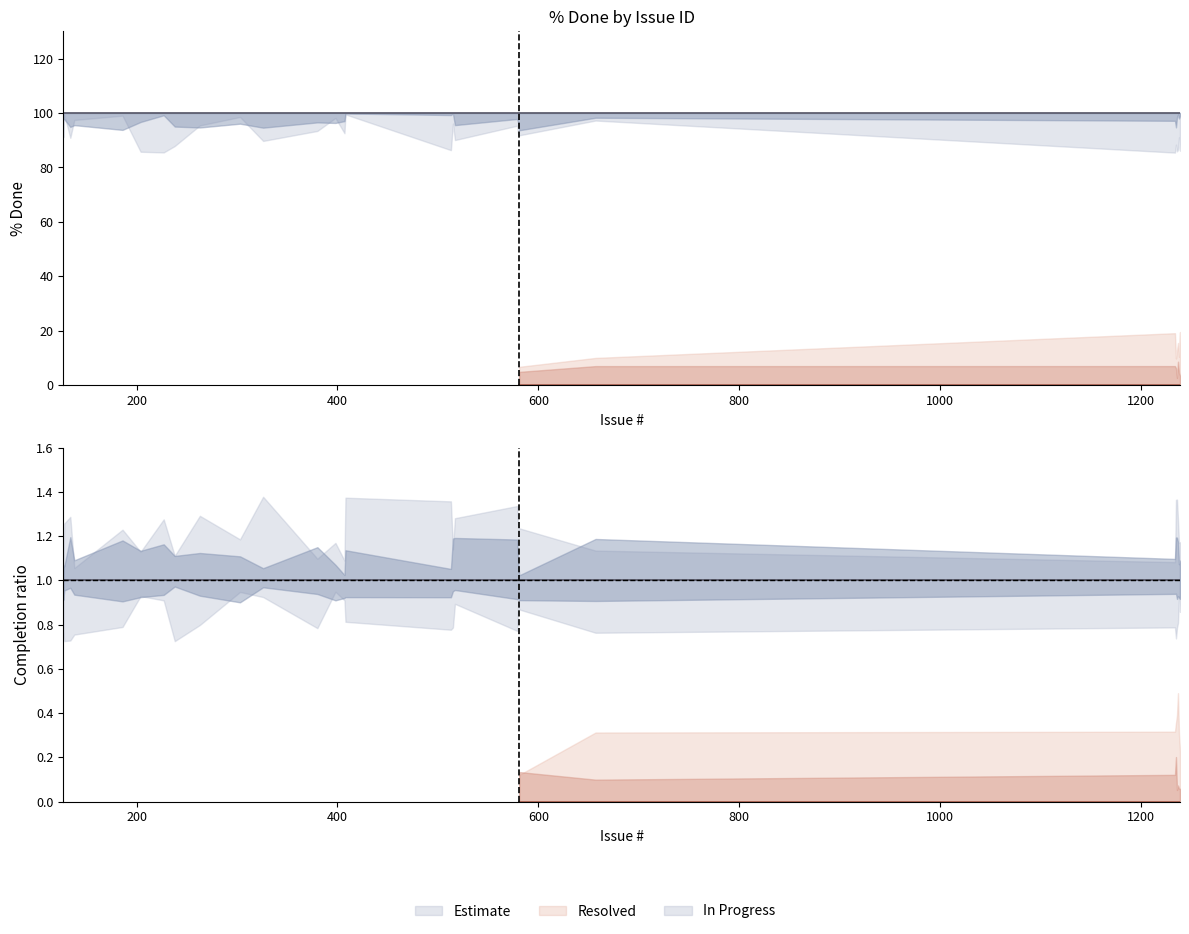

True or false: In Progress has more than 1 interior local peaks.

False